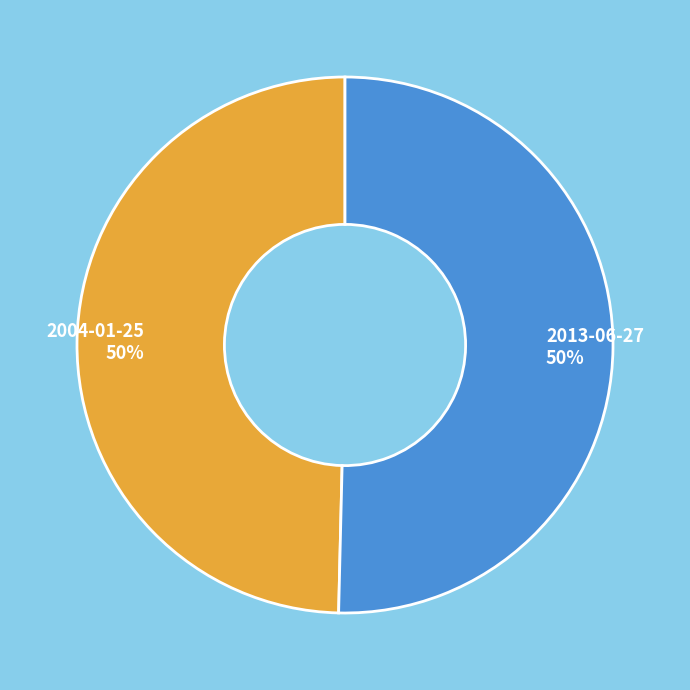

Count the number of slices in the pie.

2